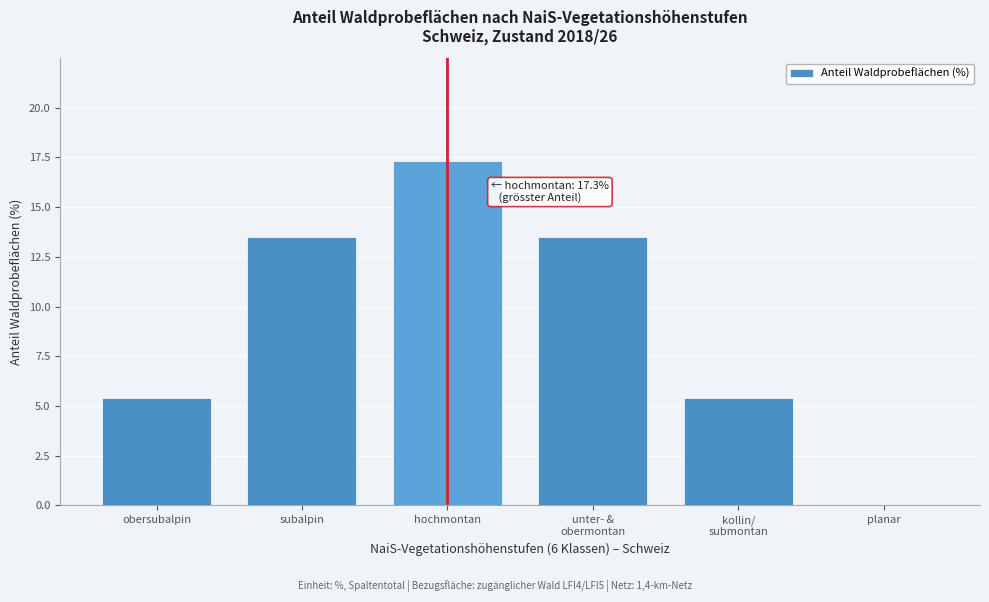

What is the change in value from hochmontan to planar?

-17.3